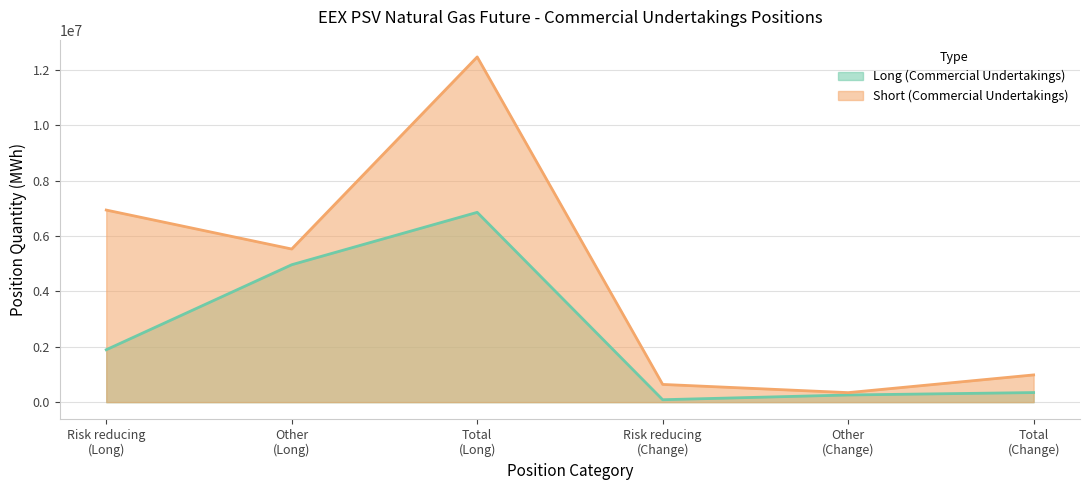

Reading left to right, extract all data points from this chart.

Long (Commercial Undertakings): Risk reducing
(Long)=1891680	Other
(Long)=4960680	Total
(Long)=6852360	Risk reducing
(Change)=87288	Other
(Change)=258504	Total
(Change)=345792
Short (Commercial Undertakings): Risk reducing
(Long)=6934824	Other
(Long)=5527920	Total
(Long)=12462744	Risk reducing
(Change)=639696	Other
(Change)=343296	Total
(Change)=982992